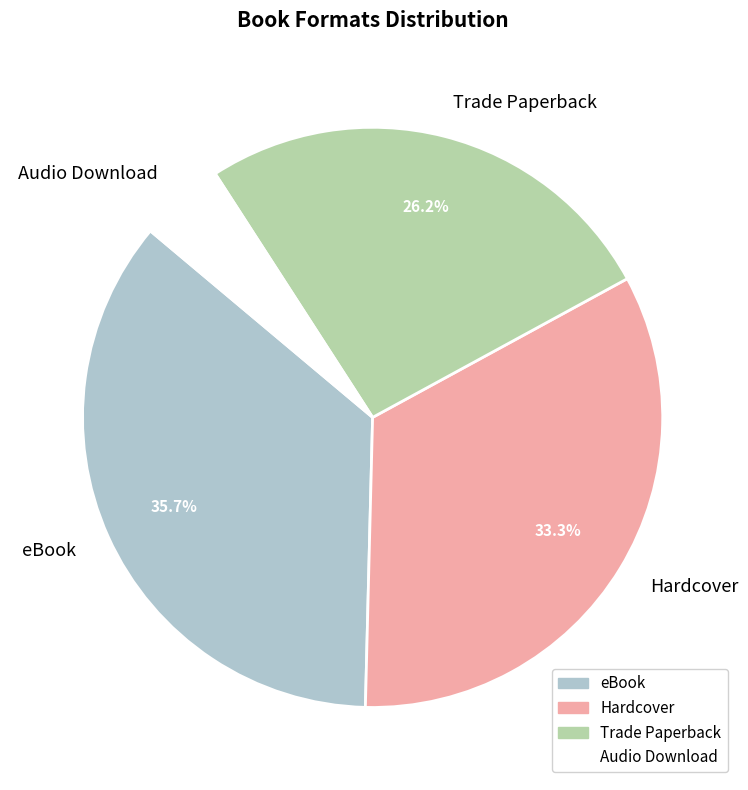

To the nearest percent, what is the combined percentage of Hardcover and eBook?

69%